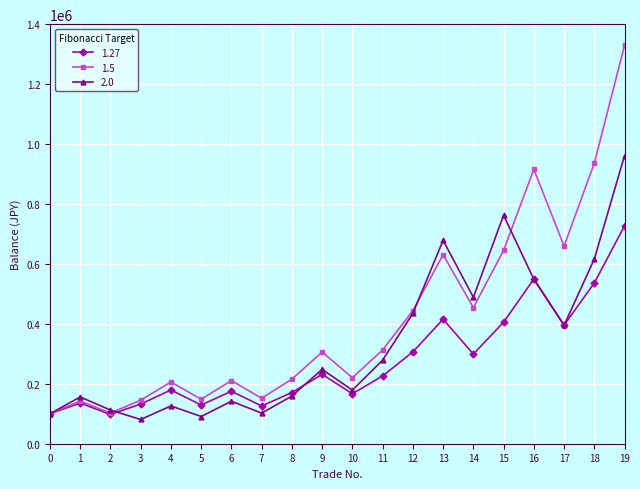

Which series has the widest spread of values?

1.5